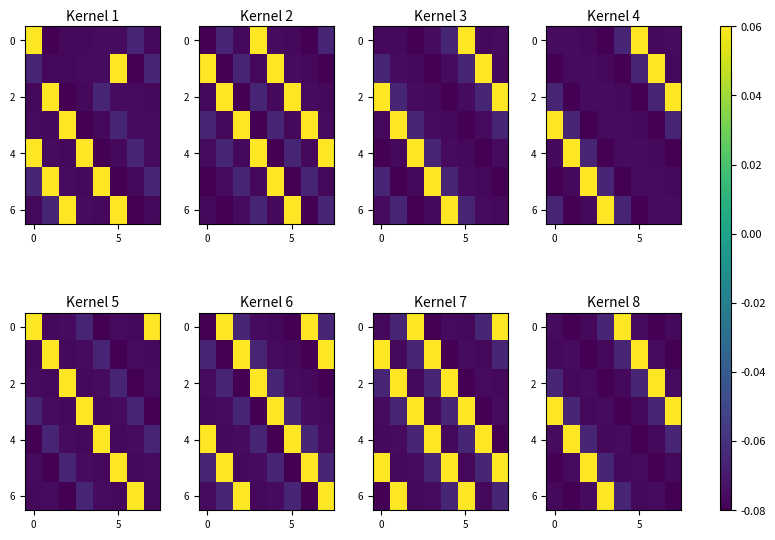

What is the difference between the highest and lowest values at 7?

0.1